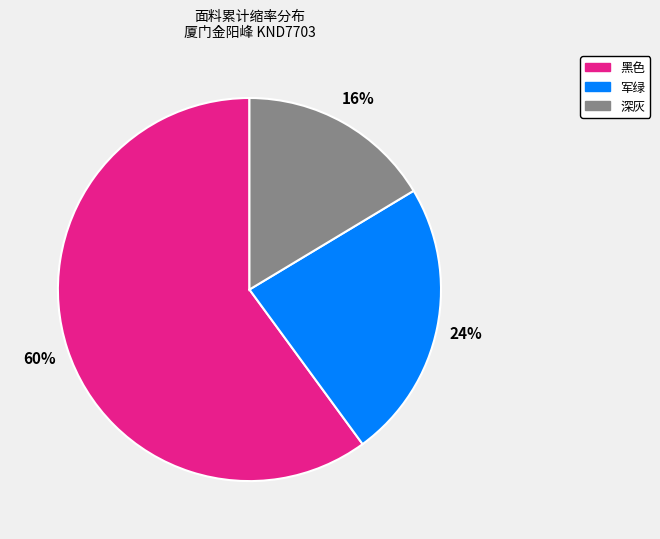

True or false: 军绿 accounts for 24% of the total.

True